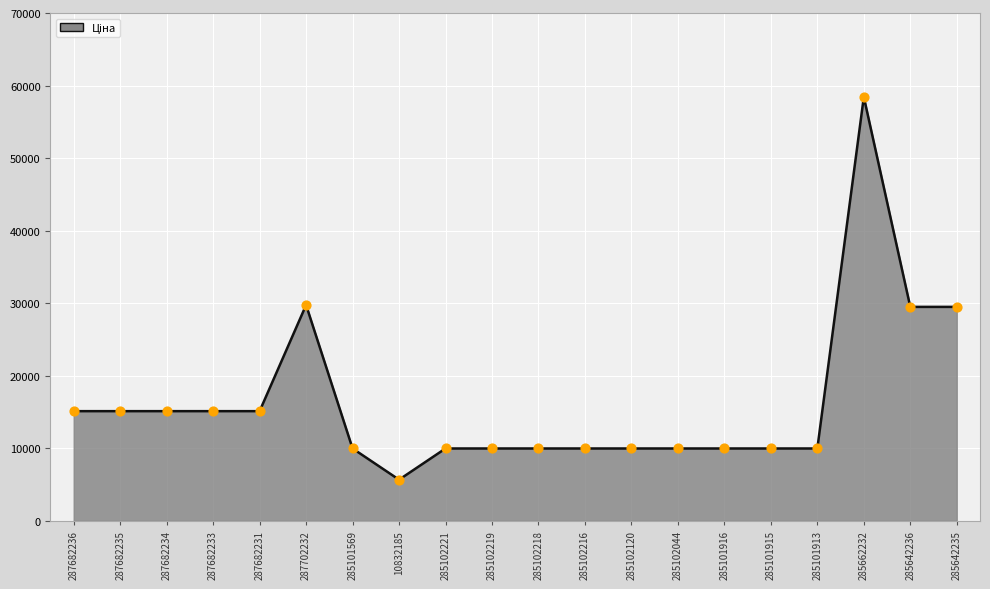

What is the change in value from 287682231 to 285662232?

+43306.5